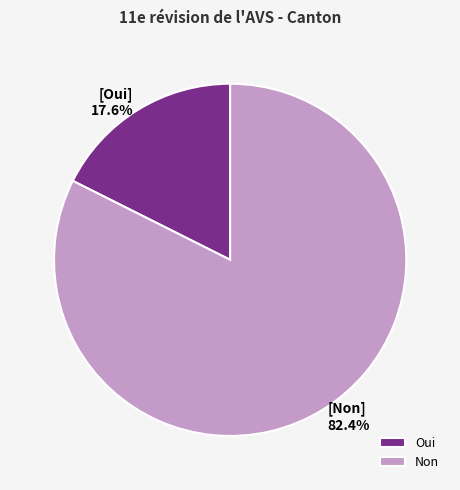

How many segments does this pie chart have?

2